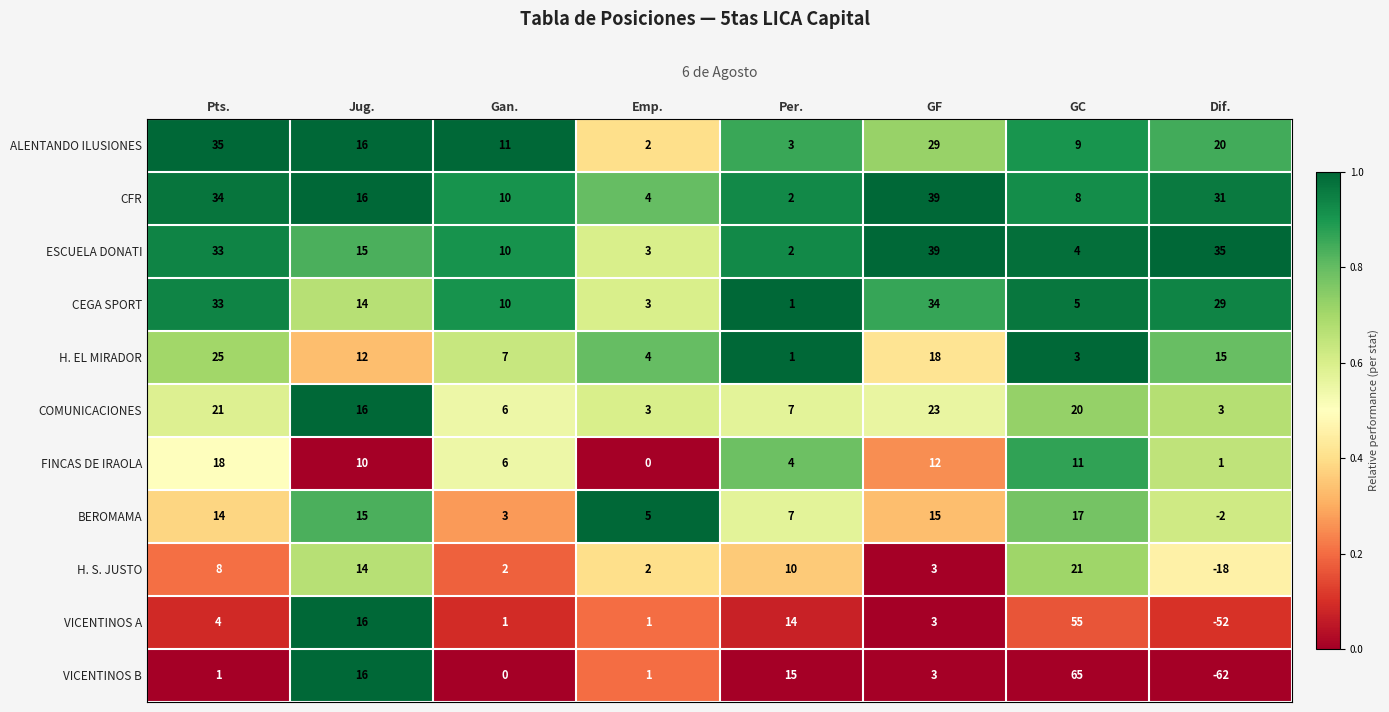

Which category has the highest value across all series?

GC